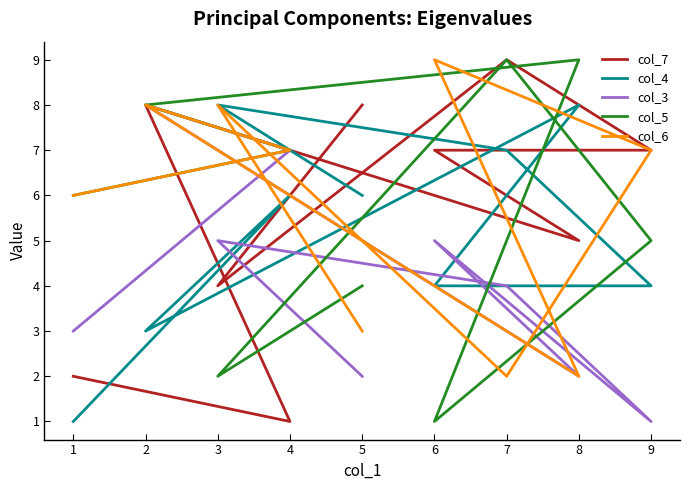

The col_3 series shows 7 at 6. True or false?

False